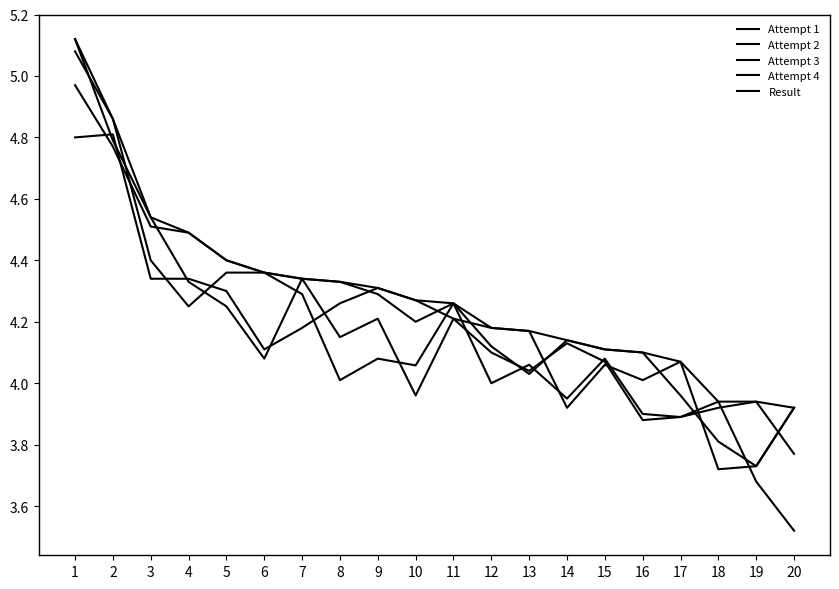

Is the value of Attempt 2 at 13 greater than the value of Attempt 3 at 4?

No